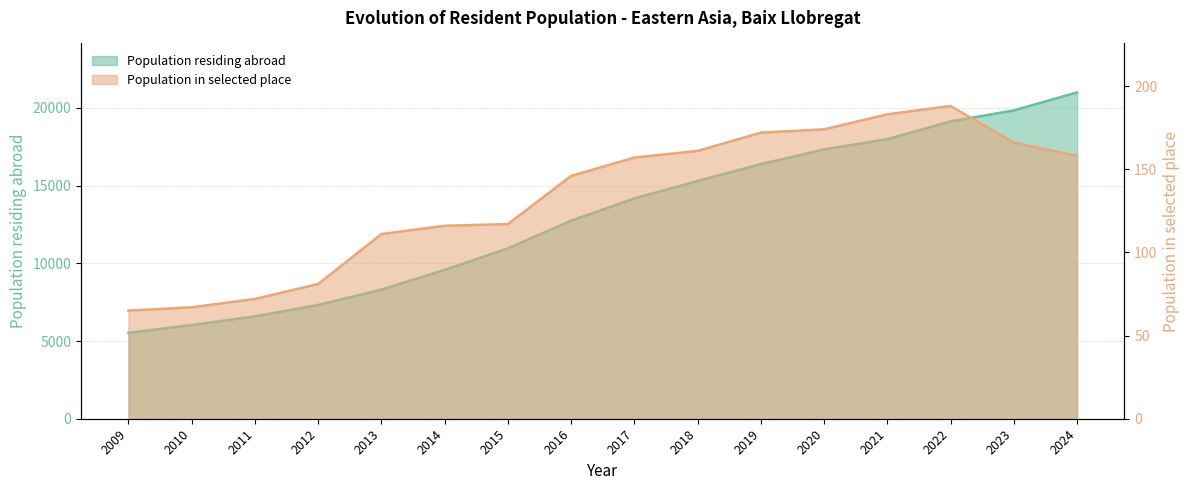

Read the Population residing abroad value at 2016.

12743